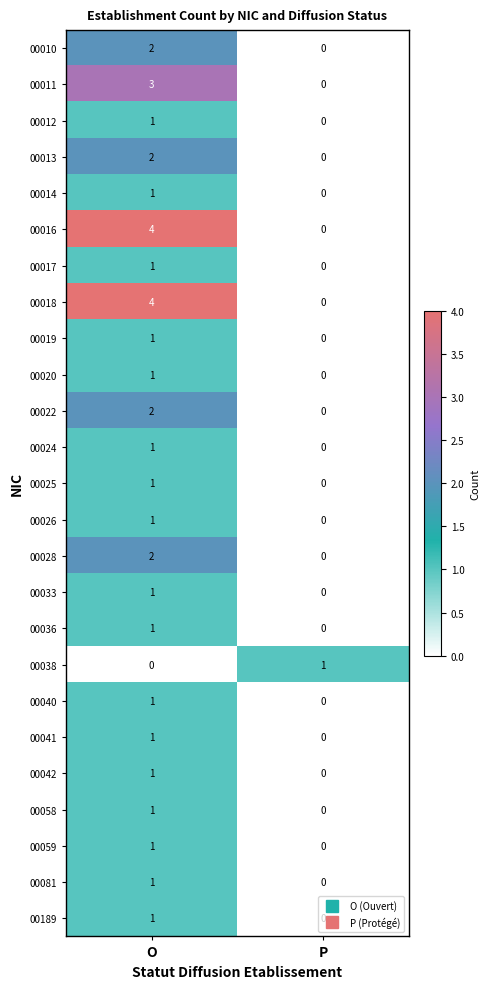

Rank the categories by 00024 value from highest to lowest.

O, P